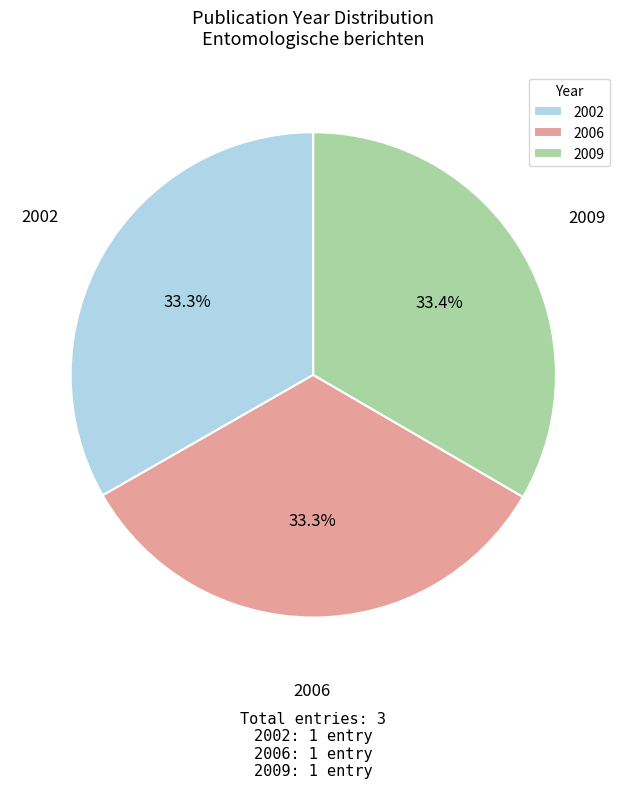

The 2006 slice represents 48% of the pie. True or false?

False